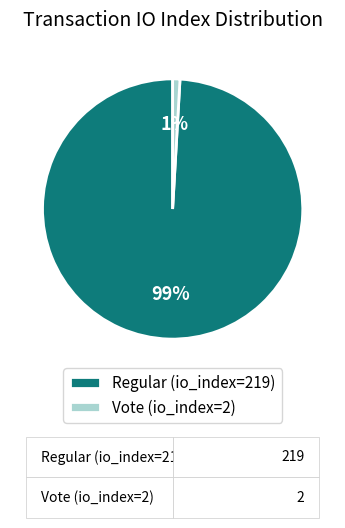

Between Regular (io_index=219) and Vote (io_index=2), which is larger?

Regular (io_index=219)